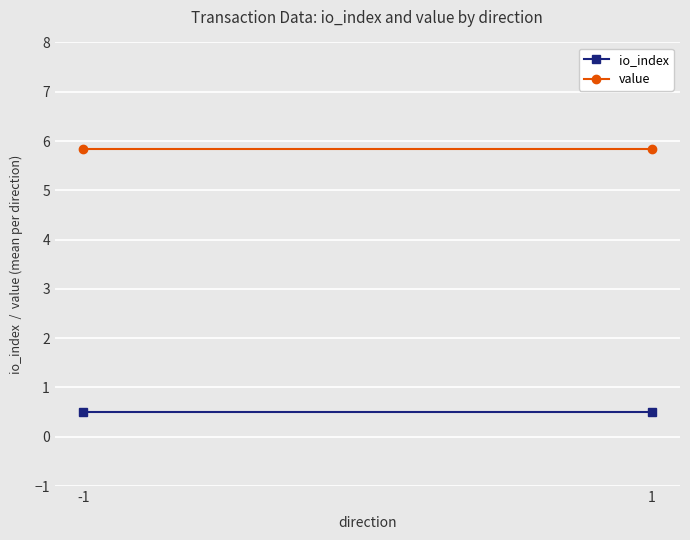

How many data points does each series have?

2